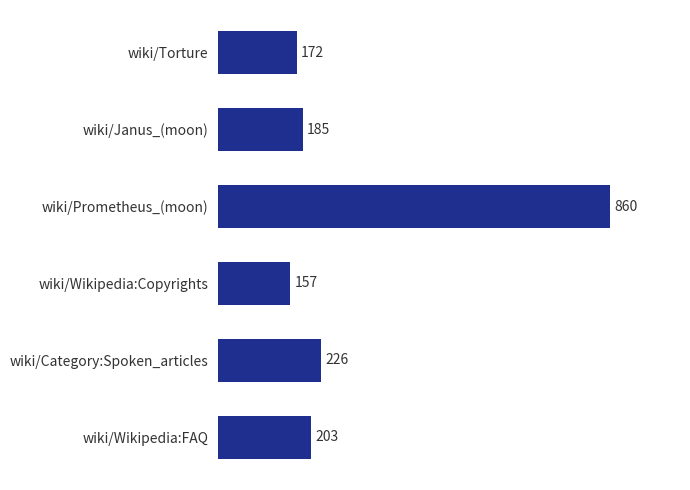

Reading bottom to top, extract all data points from this chart.

203	226	157	860	185	172